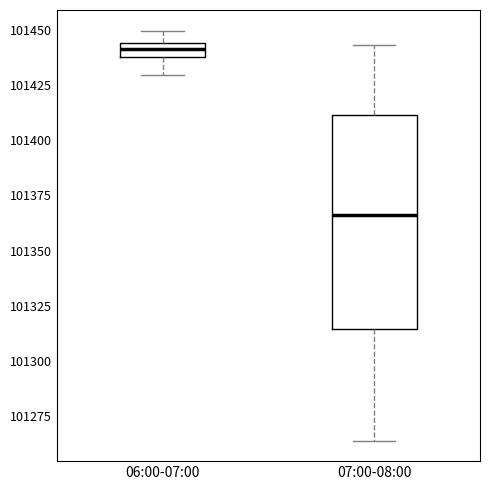

Which box's median line is the highest?

06:00-07:00